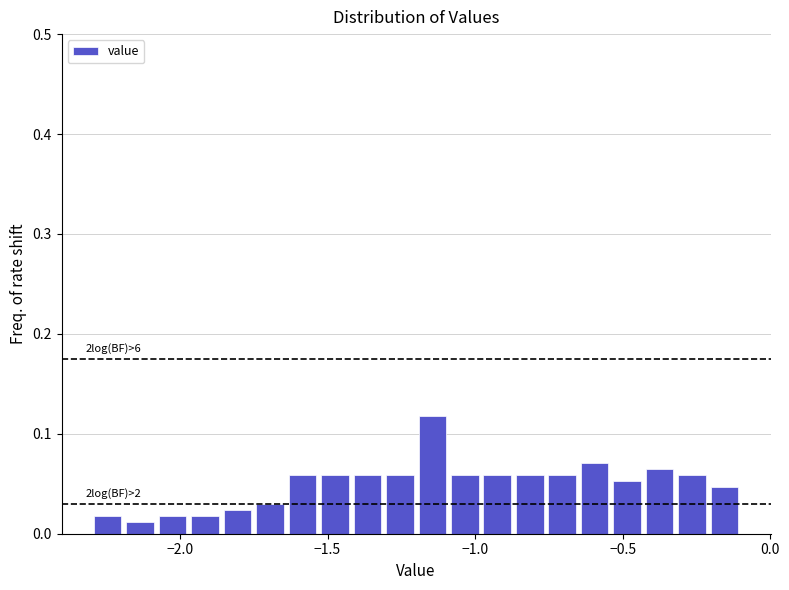

Around what value on the x-axis is the tallest bar? Give the approximate position of its centre, as read against the axis.

-1.15